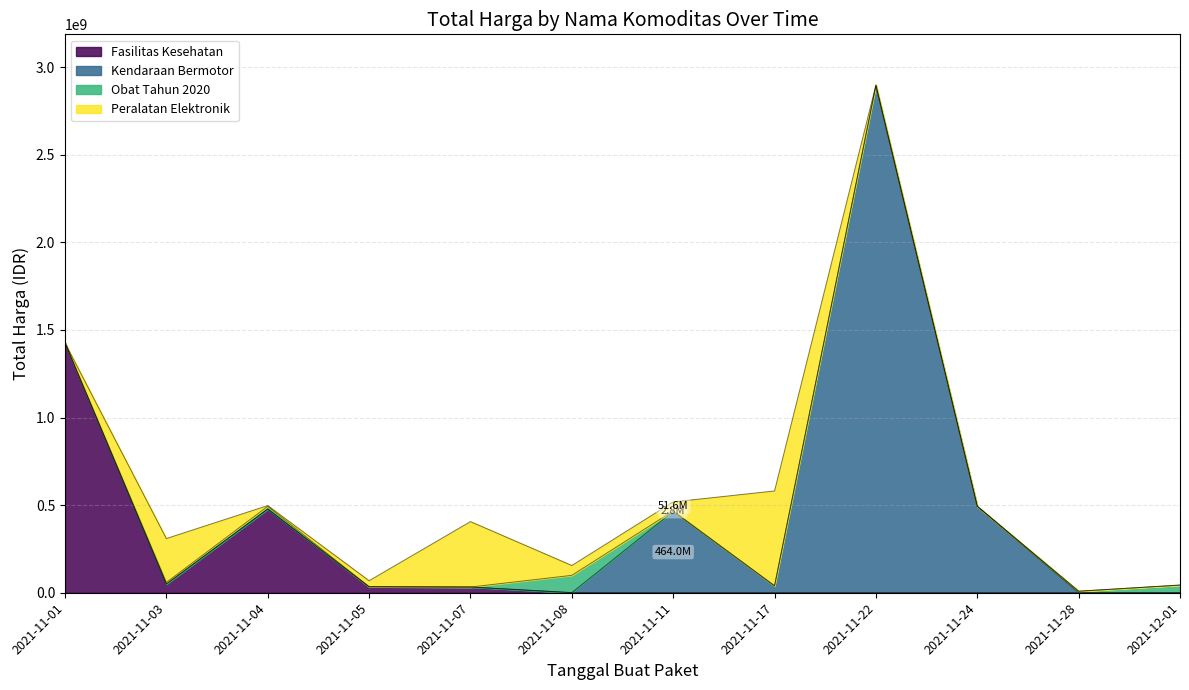

What is the average value of the Obat Tahun 2020 series?

15364252